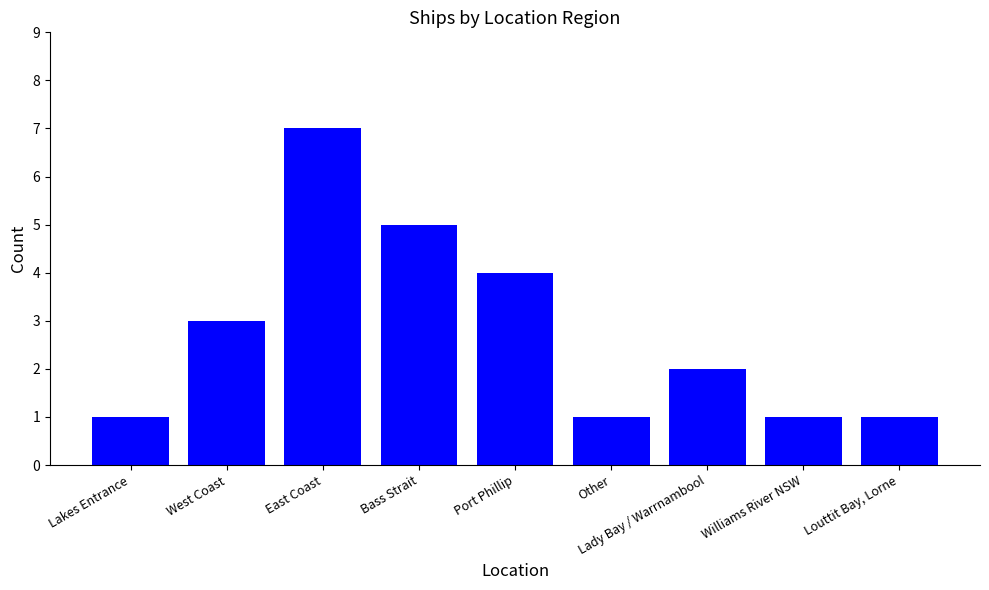

Reading left to right, what are all the values shown in this chart?

1	3	7	5	4	1	2	1	1